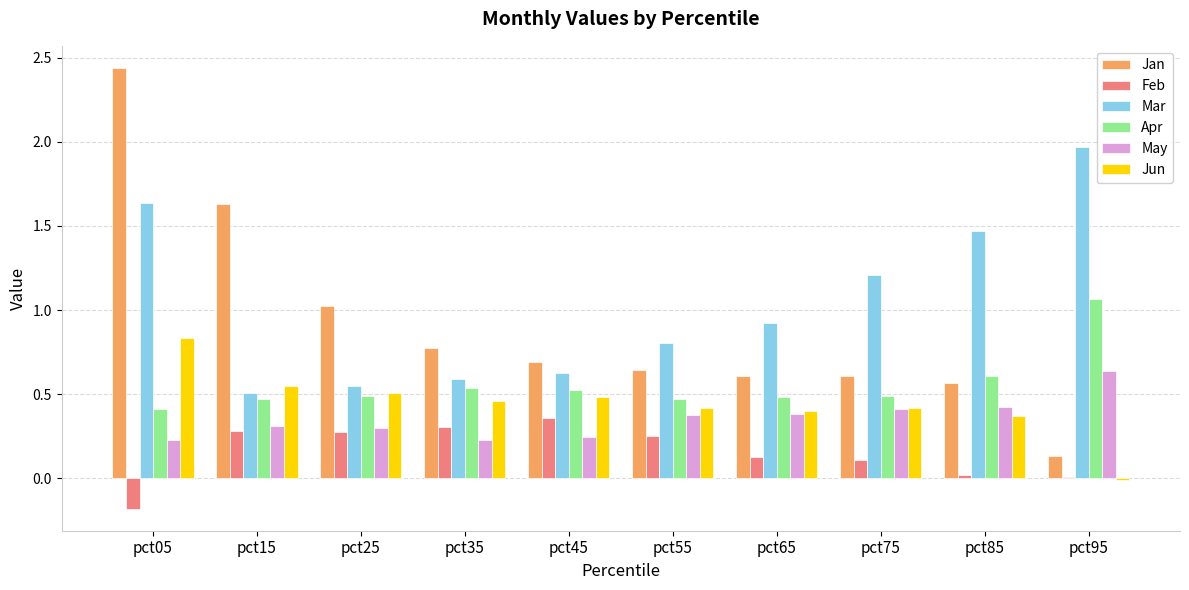

Is the value of Jan at pct15 greater than the value of May at pct25?

Yes